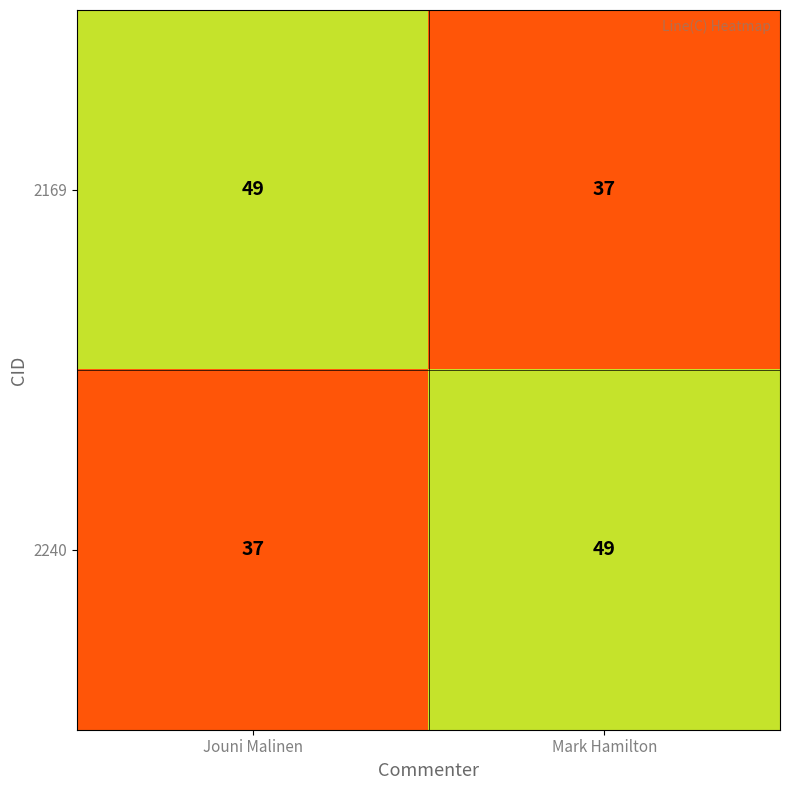

What is the spread (max minus min) of values at Mark Hamilton?

12